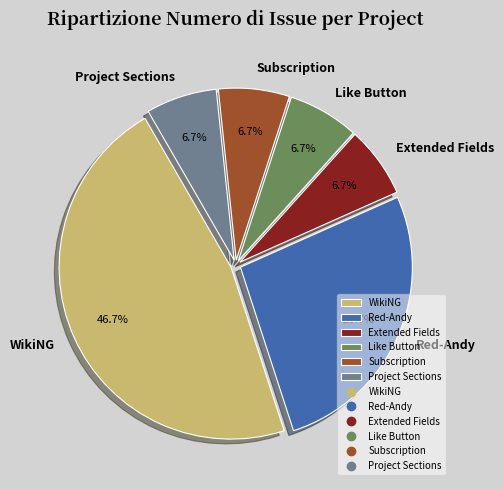

Which category has the biggest portion of the pie?

WikiNG